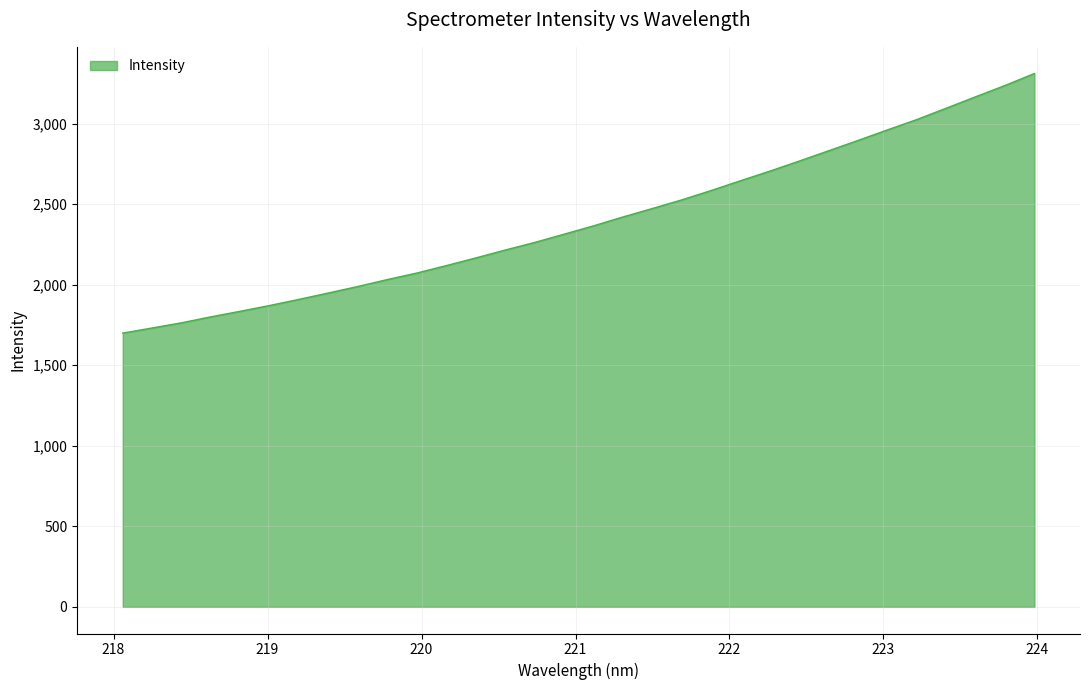

How many categories are shown in the chart?

32